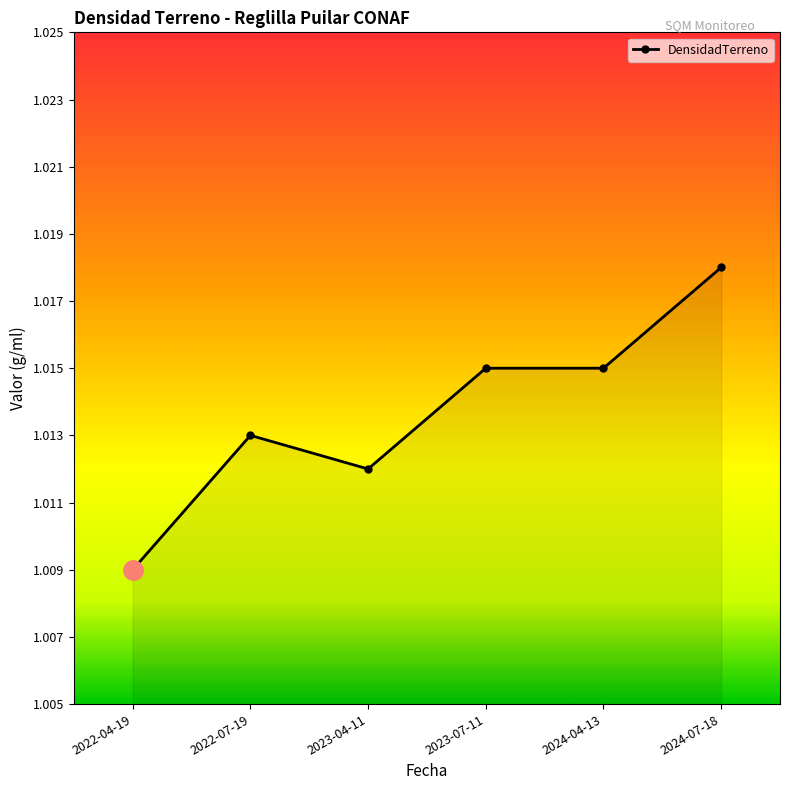

Where is the first local maximum?

2022-07-19